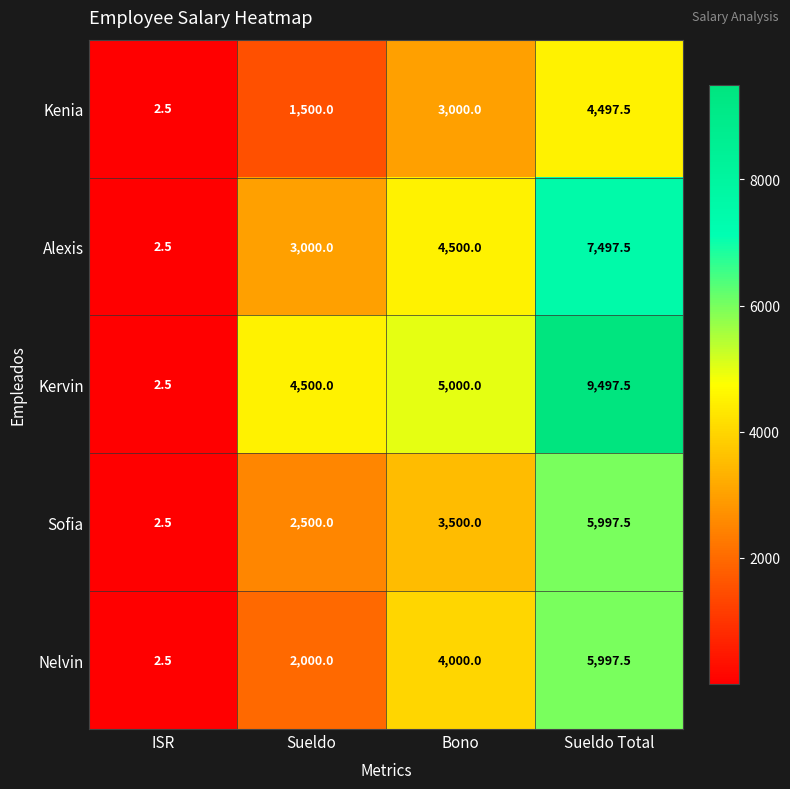

Where is Kenia nearest to the value 2250?

Sueldo